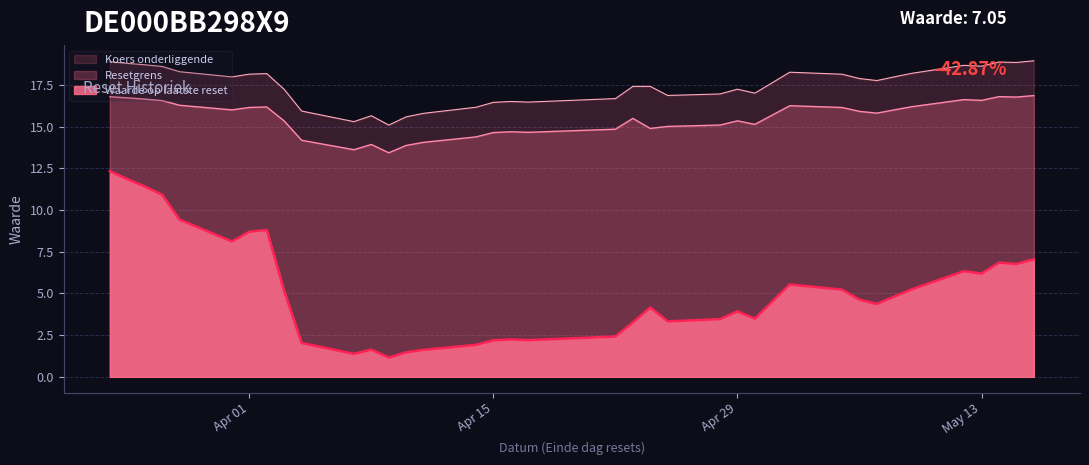

How many interior local peaks does the Resetgrens series have?

8